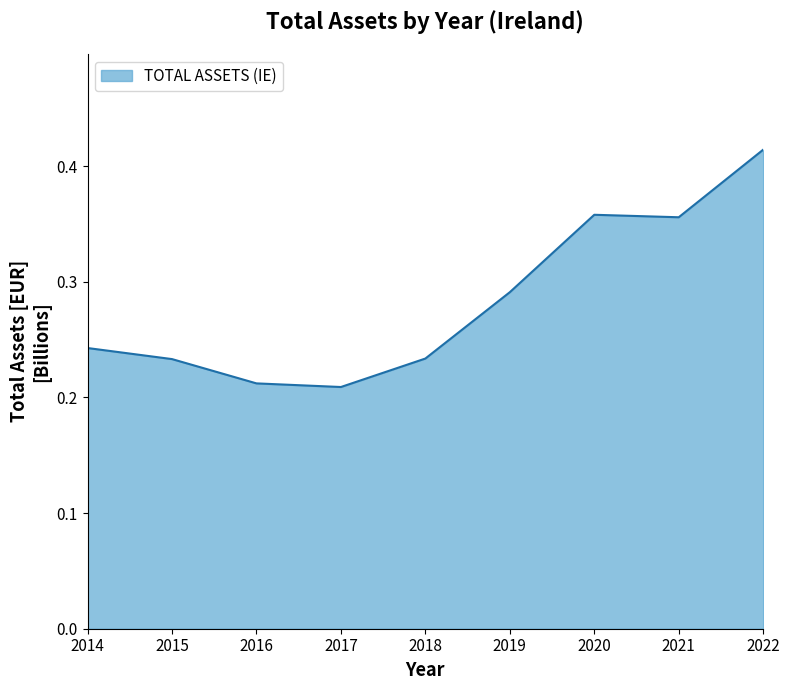

How many lines are shown in the chart?

1